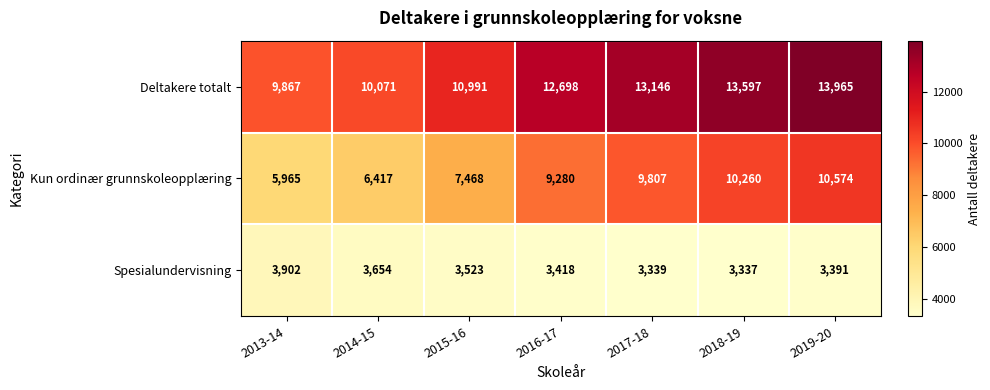

At which label is Deltakere totalt closest to 11916?

2016-17